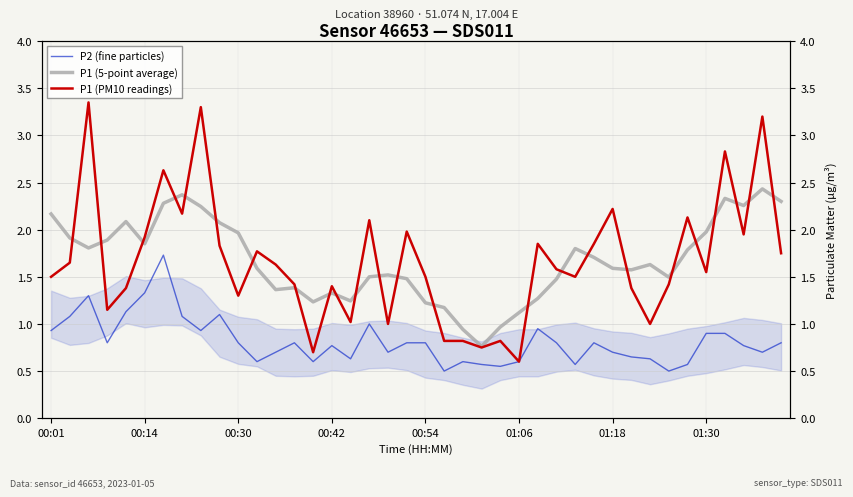

How many interior local valleys does the P1 (5-point average) series have?

9